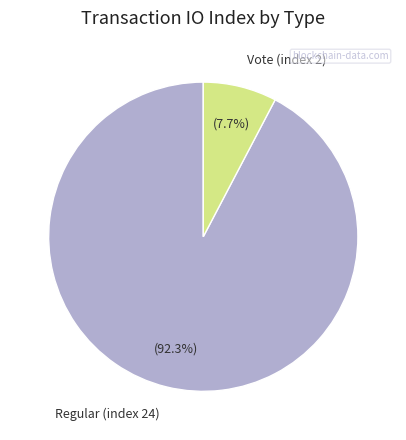

Rank the categories by value from lowest to highest.

Vote (index 2), Regular (index 24)